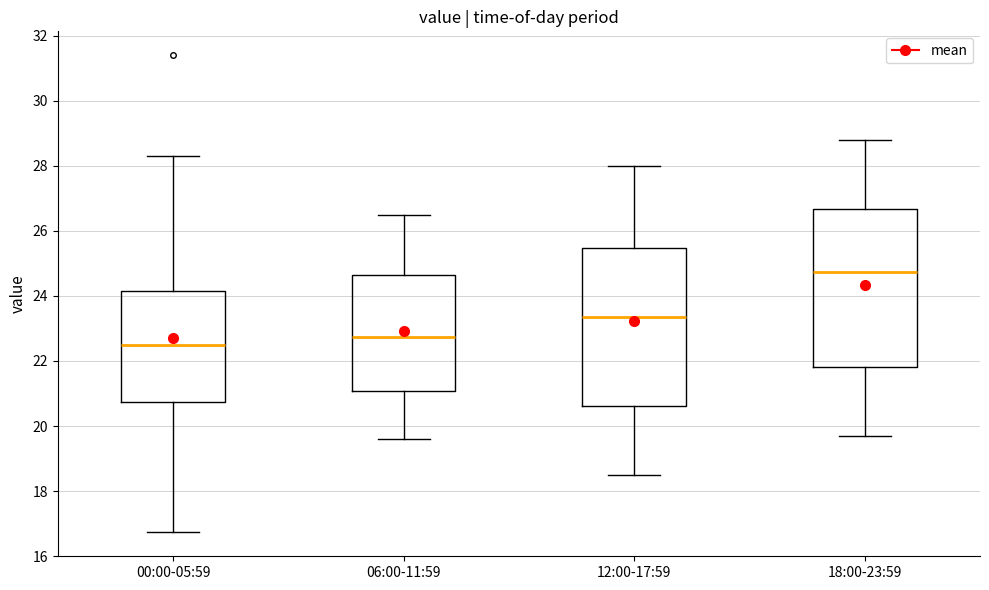

Which box has the lowest median line?

00:00-05:59